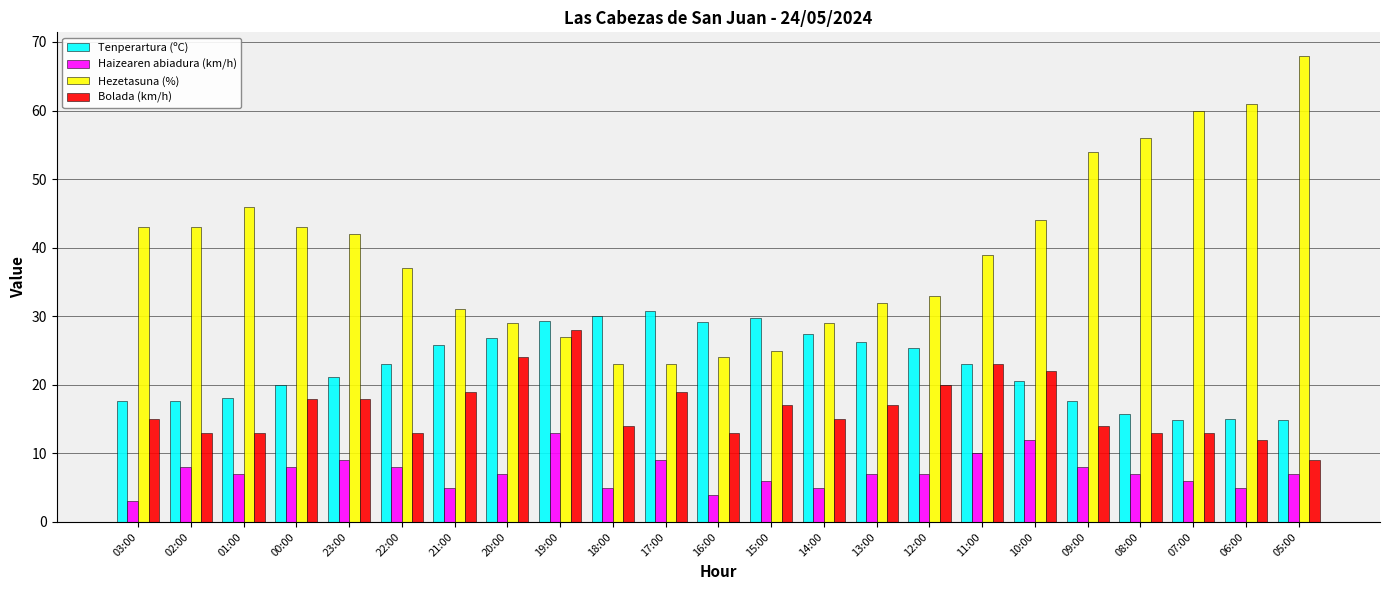

What is the maximum value for Tenperartura (ºC)?

30.8